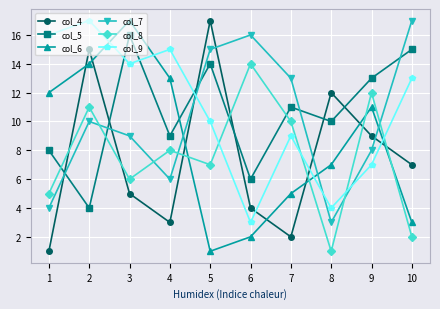

True or false: col_5 and col_8 cross at least once.

True